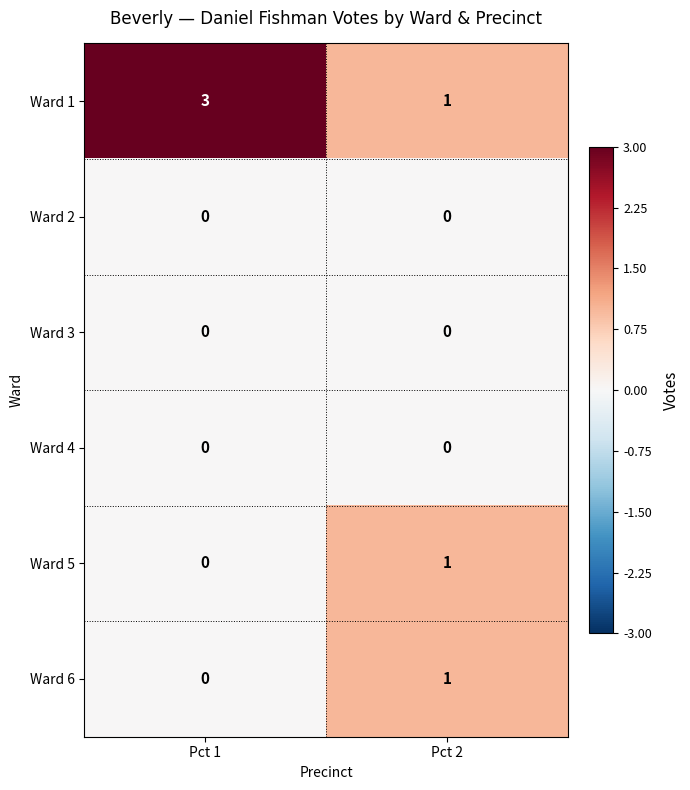

Which series has the largest total across all categories?

Ward 1